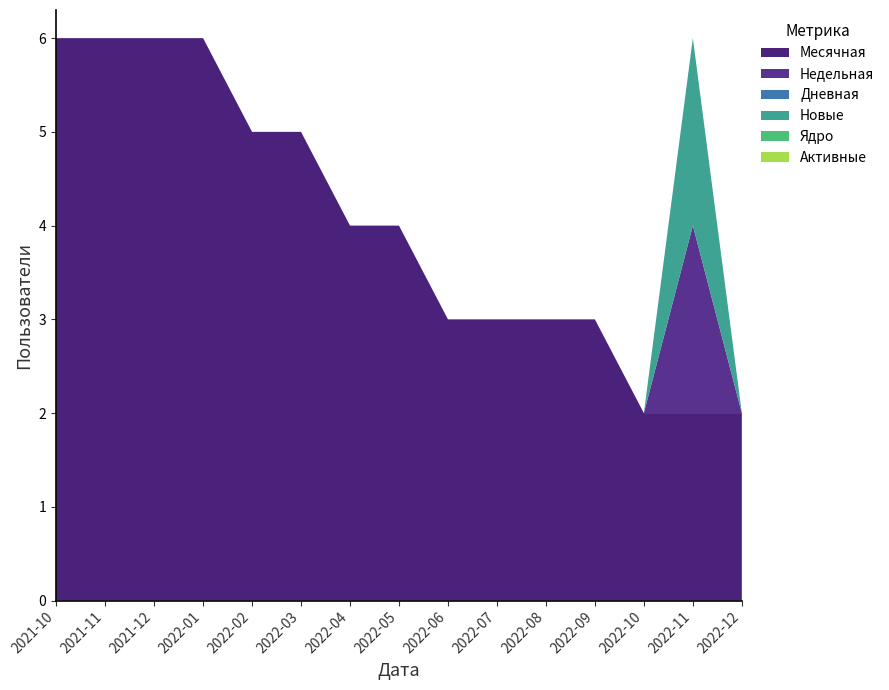

Reading left to right, what are all the values shown in this chart?

Месячная: 2021-10=6	2021-11=6	2021-12=6	2022-01=6	2022-02=5	2022-03=5	2022-04=4	2022-05=4	2022-06=3	2022-07=3	2022-08=3	2022-09=3	2022-10=2	2022-11=2	2022-12=2
Недельная: 2021-10=0	2021-11=0	2021-12=0	2022-01=0	2022-02=0	2022-03=0	2022-04=0	2022-05=0	2022-06=0	2022-07=0	2022-08=0	2022-09=0	2022-10=0	2022-11=2	2022-12=0
Дневная: 2021-10=0	2021-11=0	2021-12=0	2022-01=0	2022-02=0	2022-03=0	2022-04=0	2022-05=0	2022-06=0	2022-07=0	2022-08=0	2022-09=0	2022-10=0	2022-11=0	2022-12=0
Новые: 2021-10=0	2021-11=0	2021-12=0	2022-01=0	2022-02=0	2022-03=0	2022-04=0	2022-05=0	2022-06=0	2022-07=0	2022-08=0	2022-09=0	2022-10=0	2022-11=2	2022-12=0
Ядро: 2021-10=0	2021-11=0	2021-12=0	2022-01=0	2022-02=0	2022-03=0	2022-04=0	2022-05=0	2022-06=0	2022-07=0	2022-08=0	2022-09=0	2022-10=0	2022-11=0	2022-12=0
Активные: 2021-10=0	2021-11=0	2021-12=0	2022-01=0	2022-02=0	2022-03=0	2022-04=0	2022-05=0	2022-06=0	2022-07=0	2022-08=0	2022-09=0	2022-10=0	2022-11=0	2022-12=0